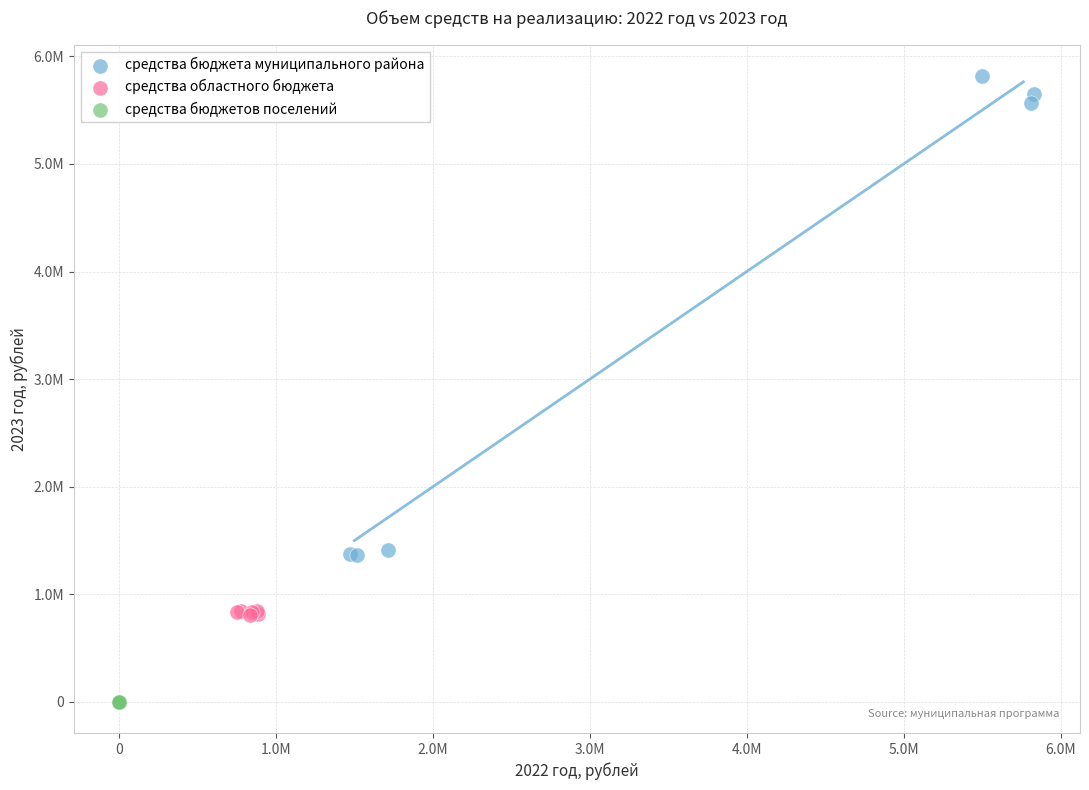

What are all the series names shown in the legend?

средства бюджета муниципального района, средства областного бюджета, средства бюджетов поселений